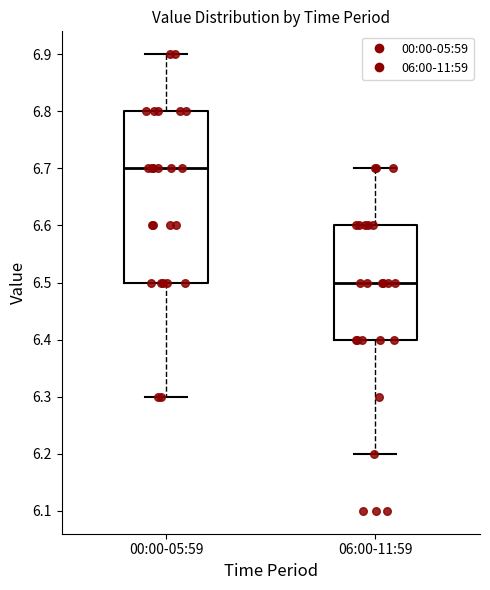

Comparing the boxes themselves (not the whiskers), which one is the tallest?

00:00-05:59